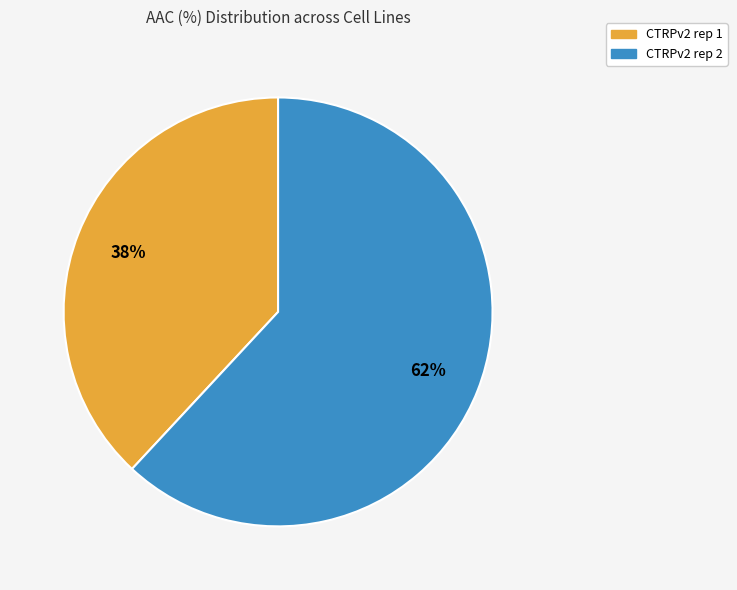

Which category accounts for the majority?

CTRPv2 rep 2